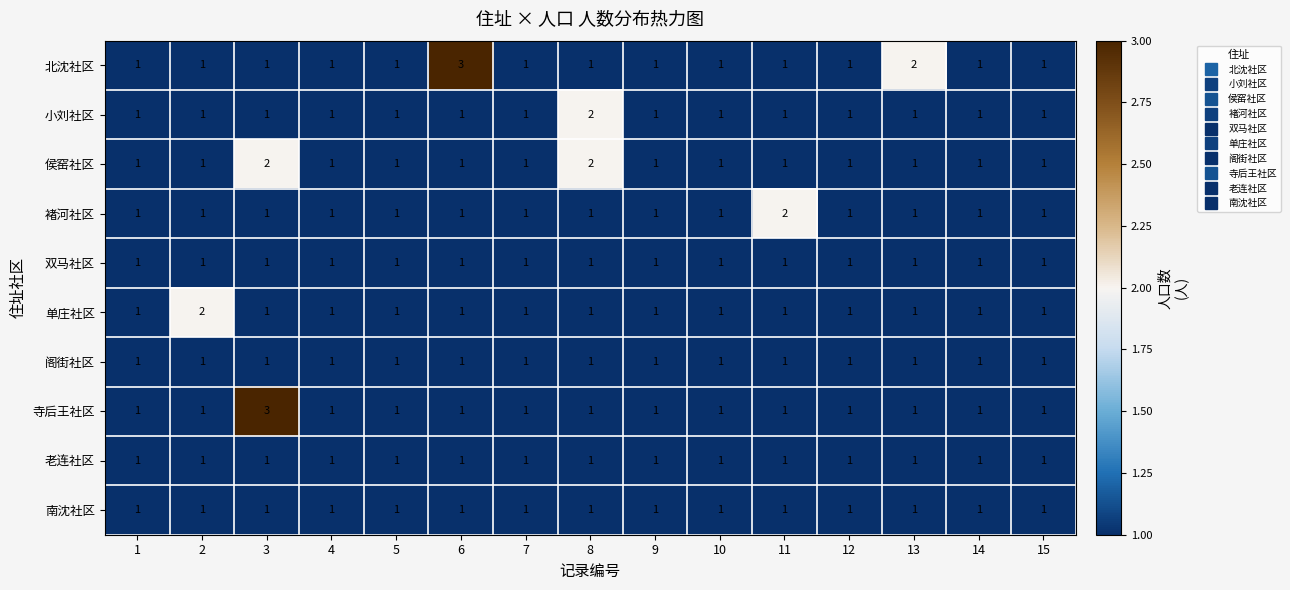

Which category has the highest value in the 寺后王社区 series?

3